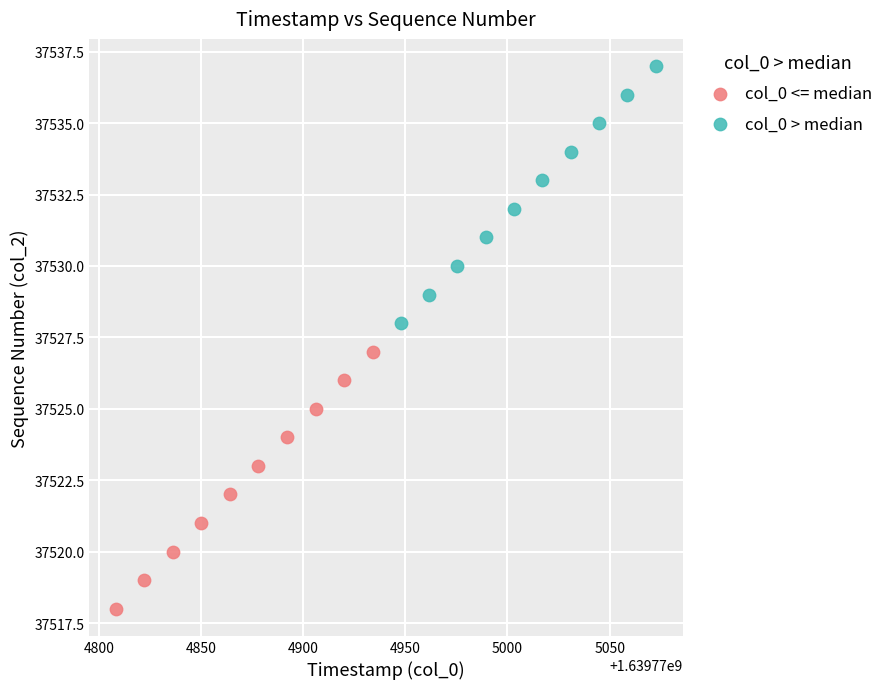

Which series contains the highest Y value?

col_0 > median